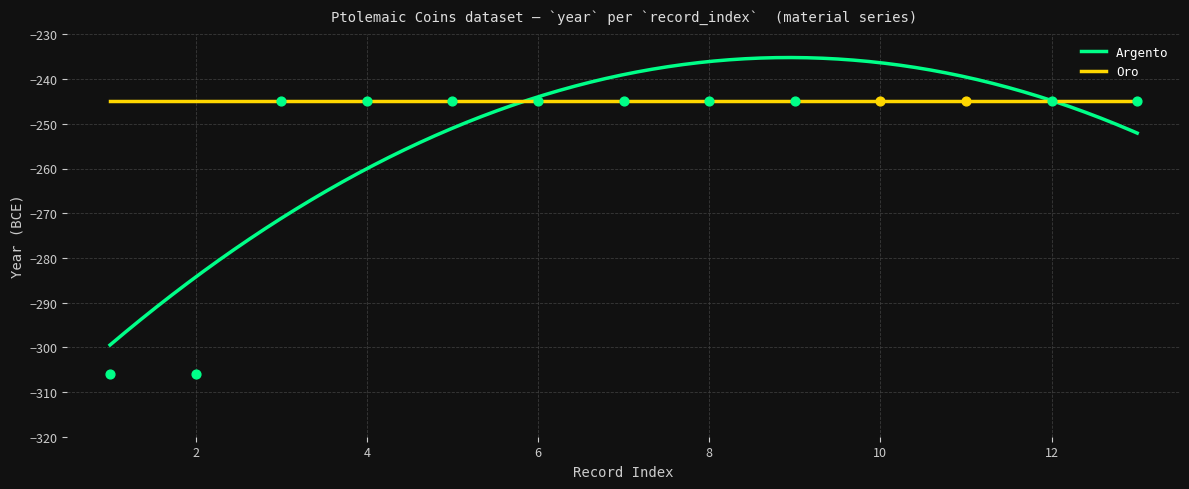

What is the highest value of the Argento series?

-235.2